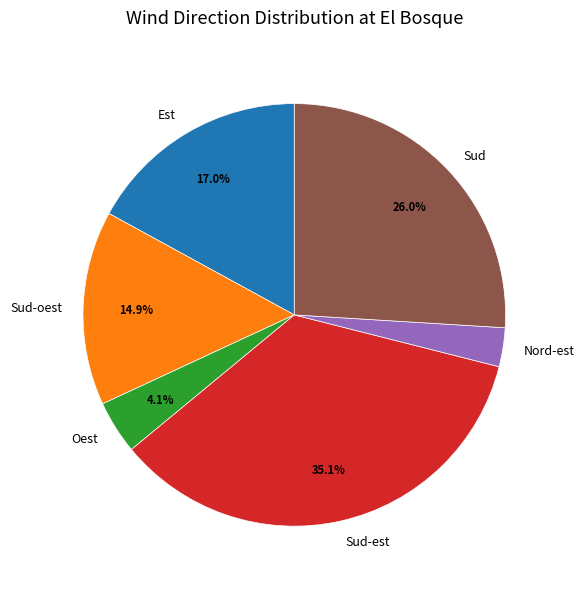

Between Oest and Sud-est, which is larger?

Sud-est